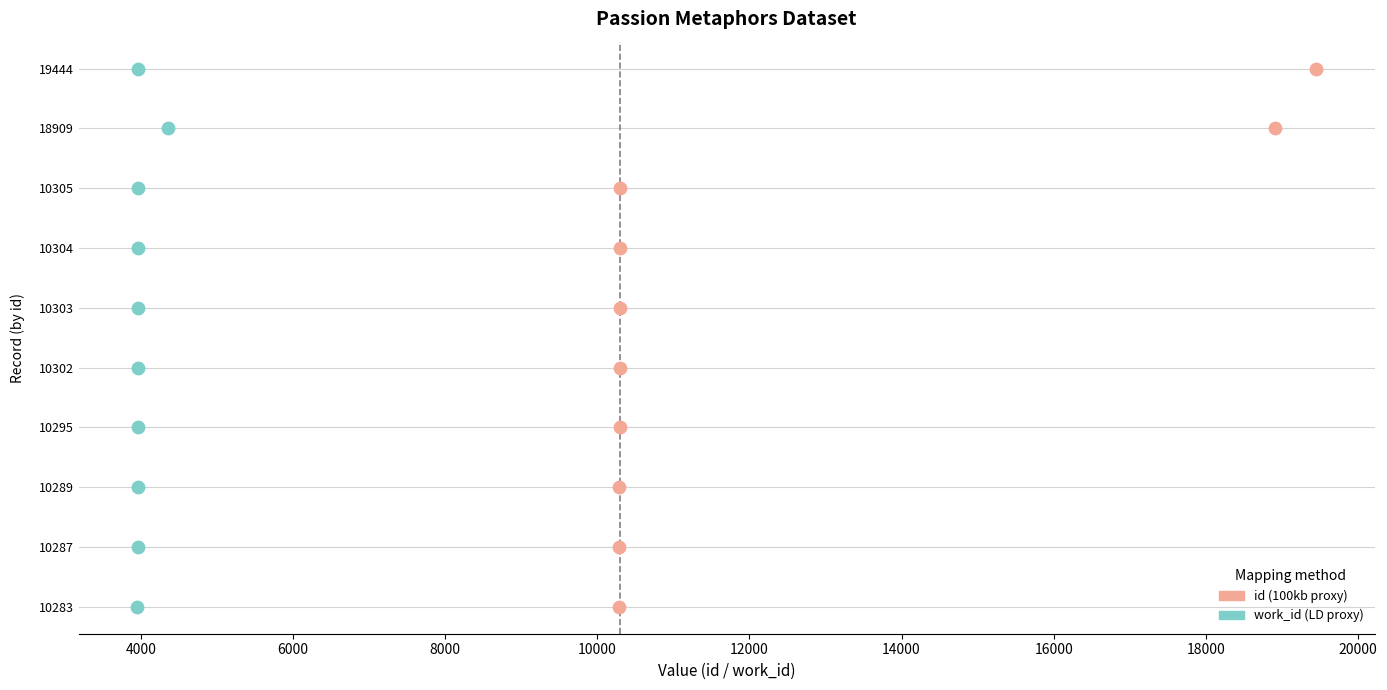

What are all the series names shown in the legend?

id (100kb proxy), work_id (LD proxy)